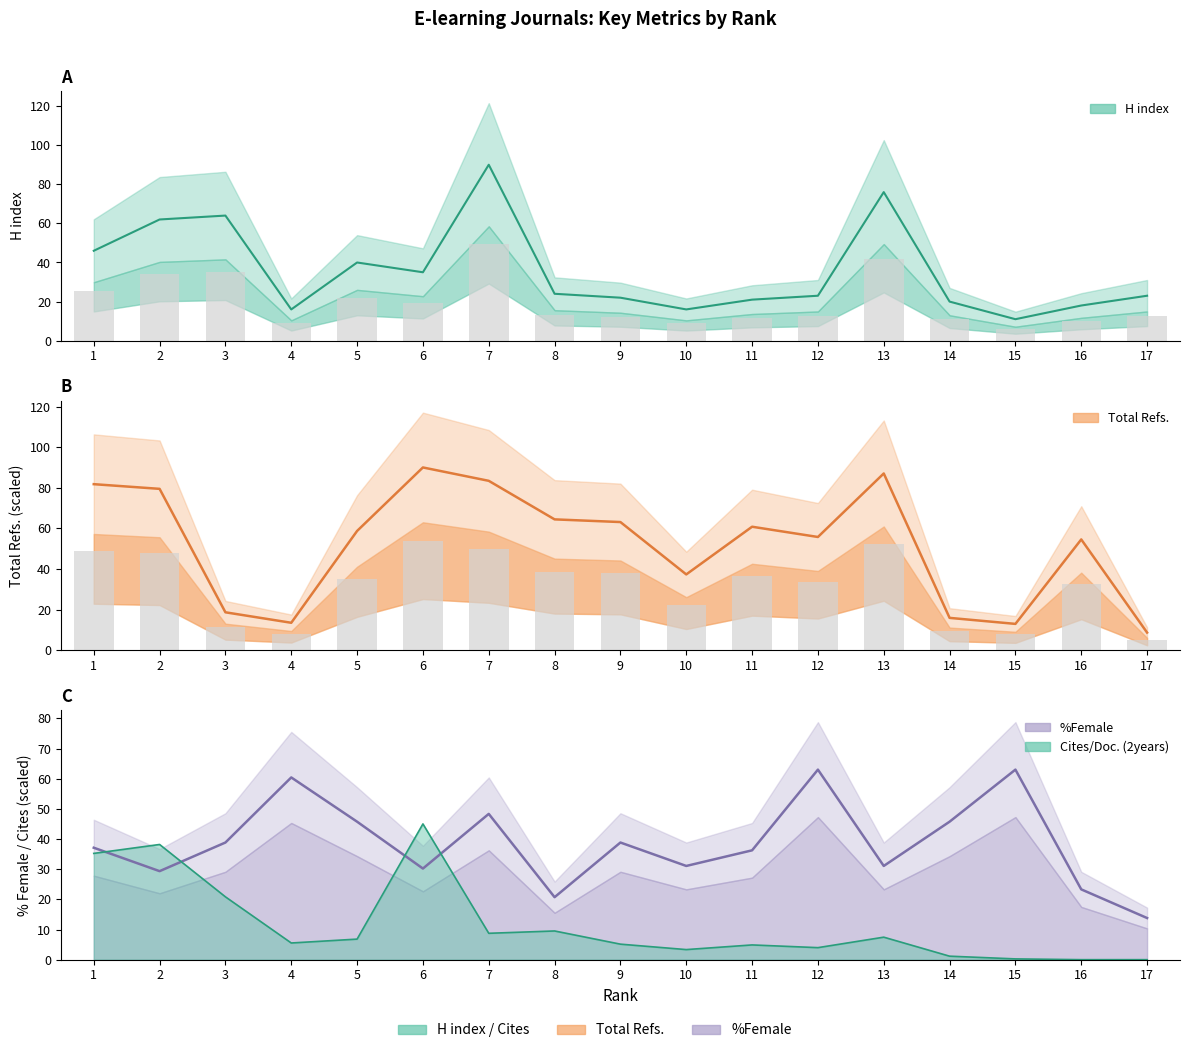

Between 15 and 2, which is larger?

2